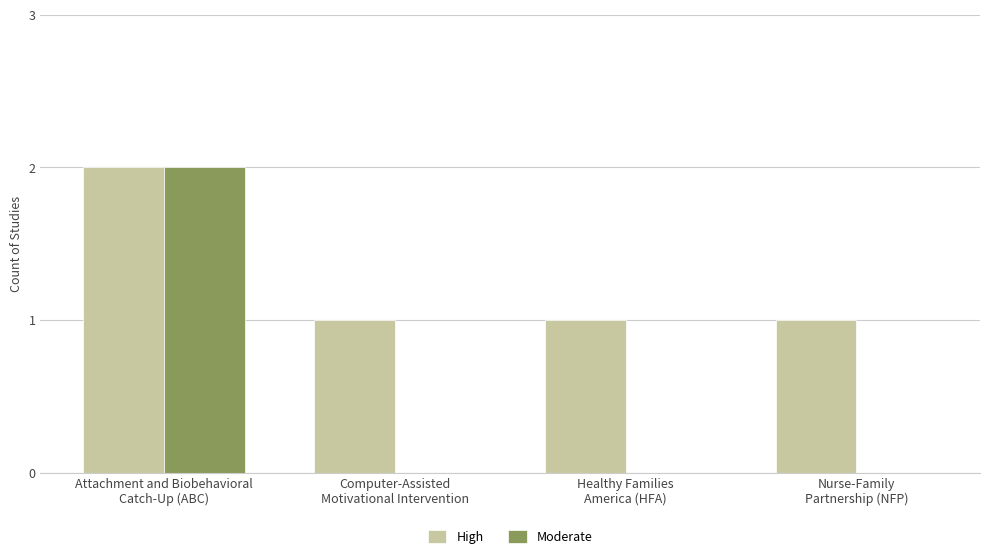

Which series has the widest spread of values?

Moderate